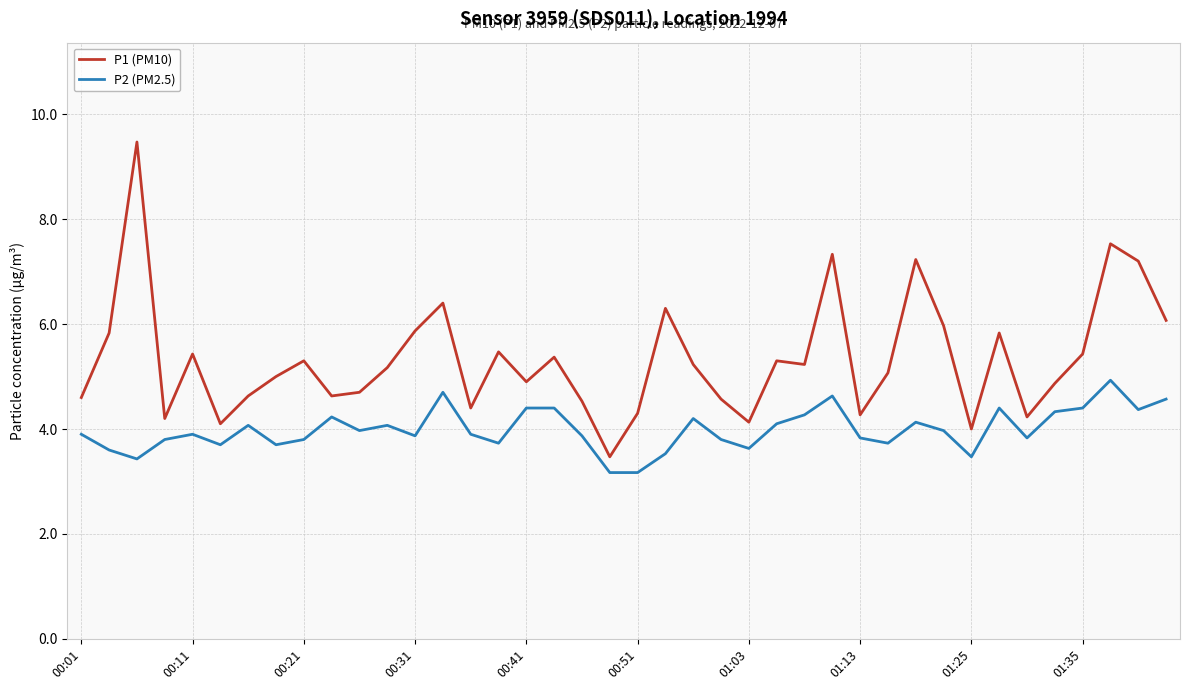

What is the lowest value of the P1 (PM10) series?

3.5